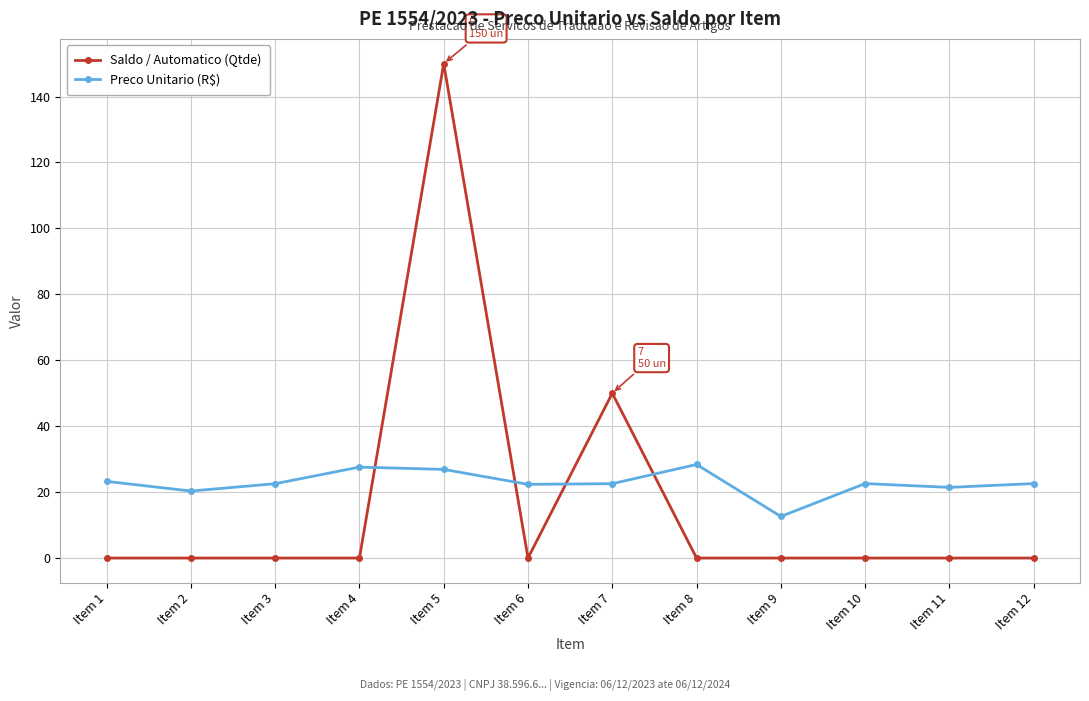

List the series in order of their peak value, highest first.

Saldo / Automatico (Qtde), Preco Unitario (R$)